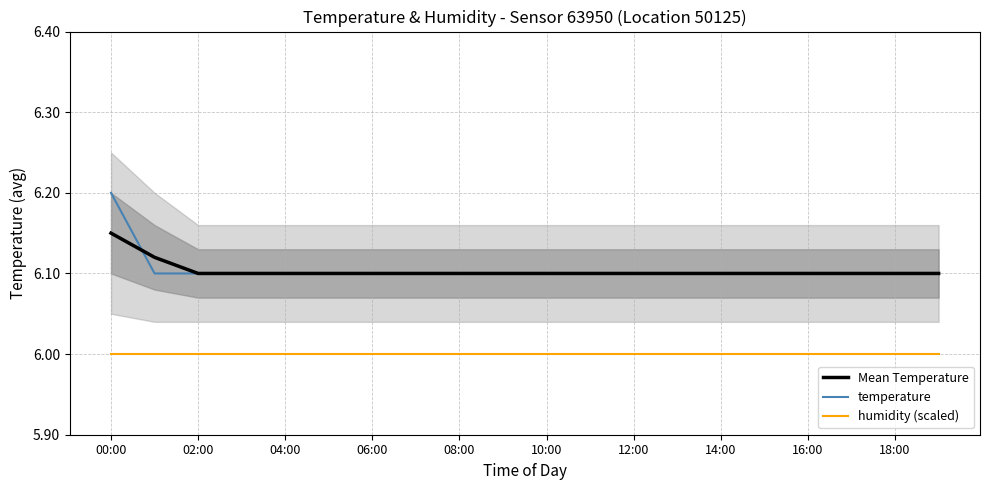

Does the chart have visible grid lines?

Yes